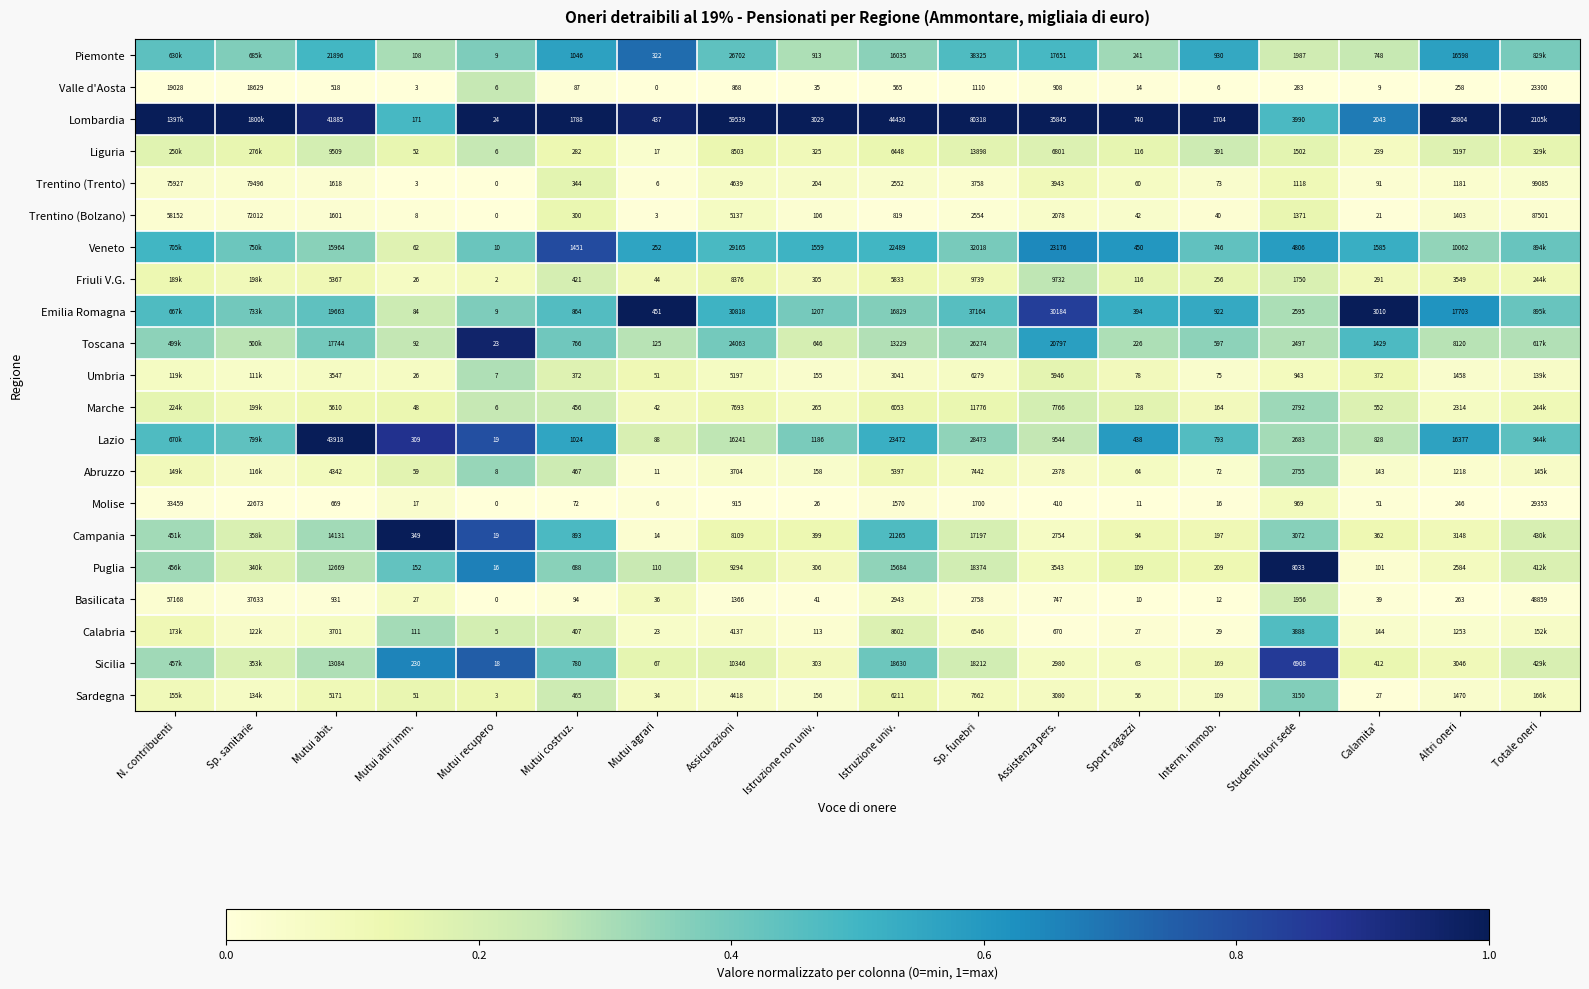

List the labels in order of Basilicata value, largest first.

N. contribuenti, Totale oneri, Sp. sanitarie, Istruzione univ., Sp. funebri, Studenti fuori sede, Assicurazioni, Mutui abit., Assistenza pers., Altri oneri, Mutui costruz., Istruzione non univ., Calamita', Mutui agrari, Mutui altri imm., Interm. immob., Sport ragazzi, Mutui recupero